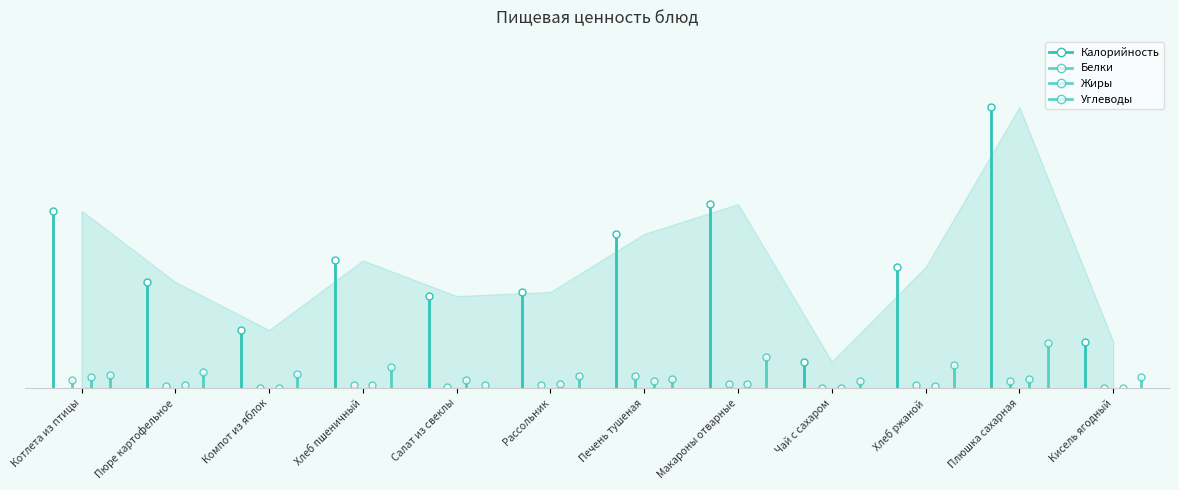

True or false: Белки and Жиры cross at least once.

True